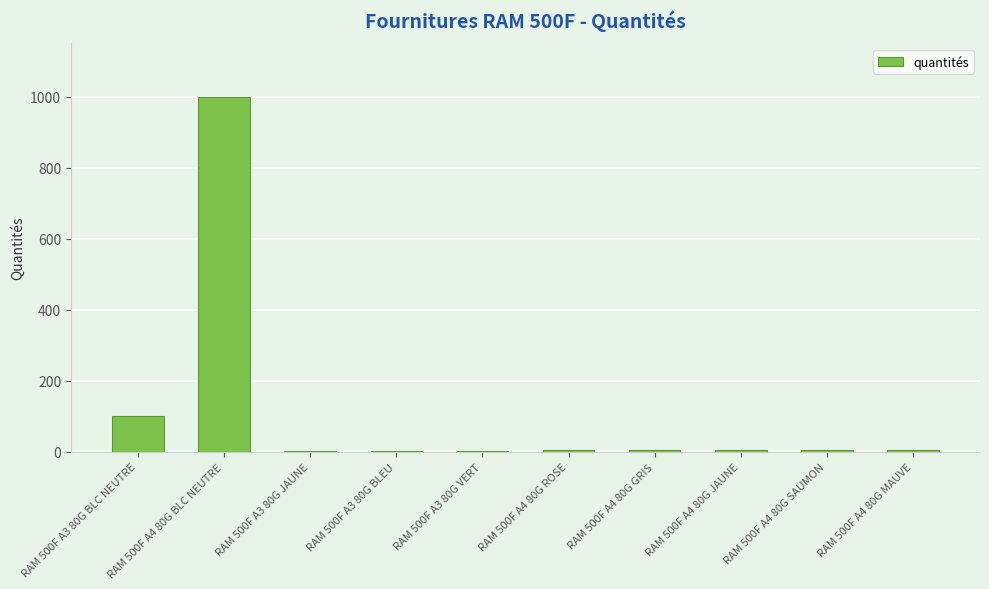

Does the chart contain stacked bars?

No